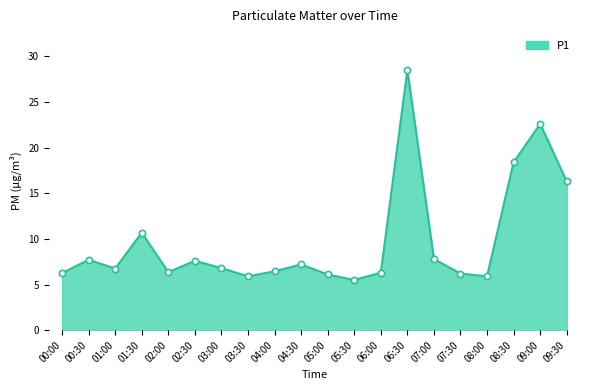

At how many categories does at least one series exceed 7?

9